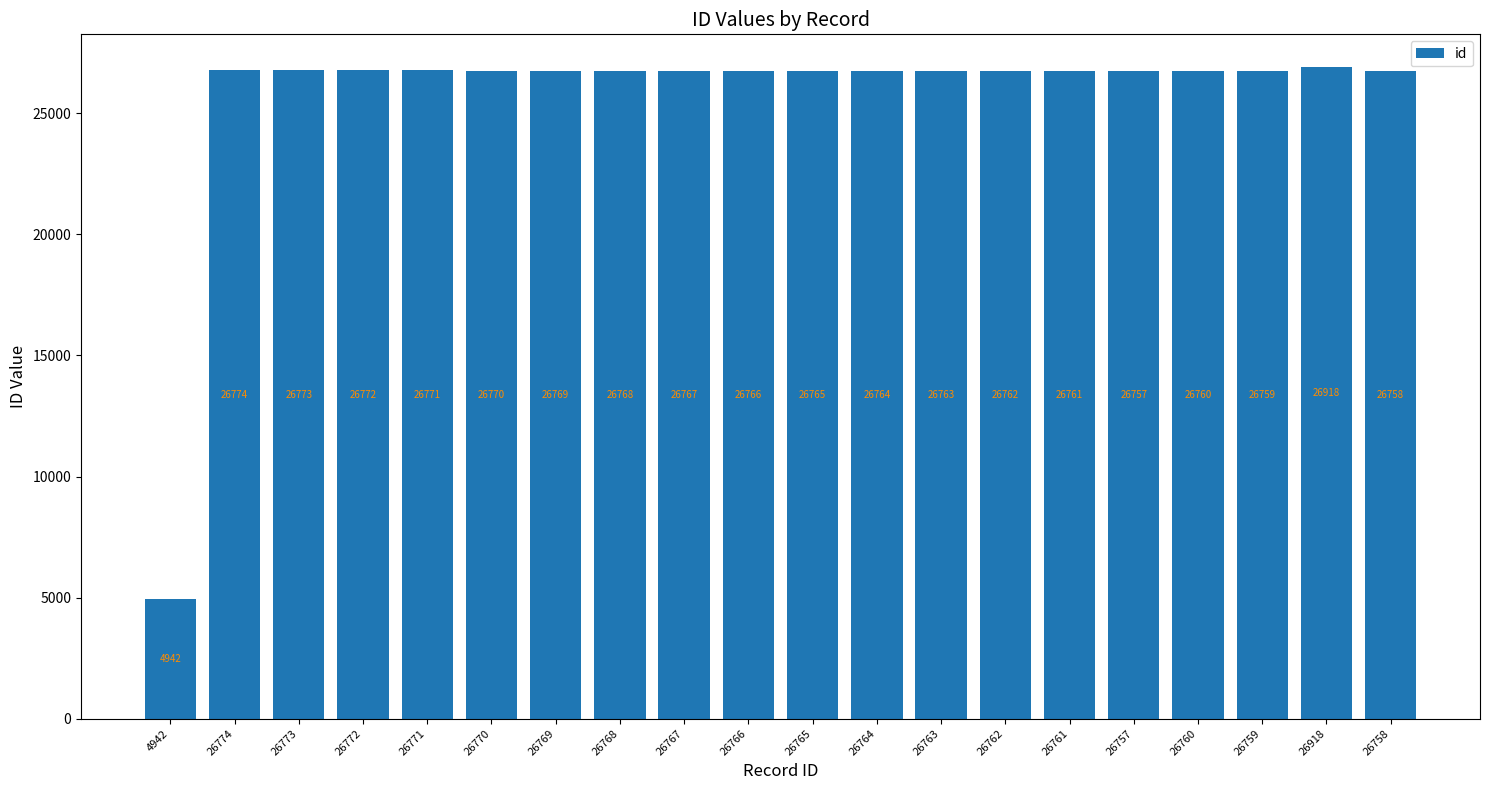

Between 26763 and 26770, which is larger?

26770